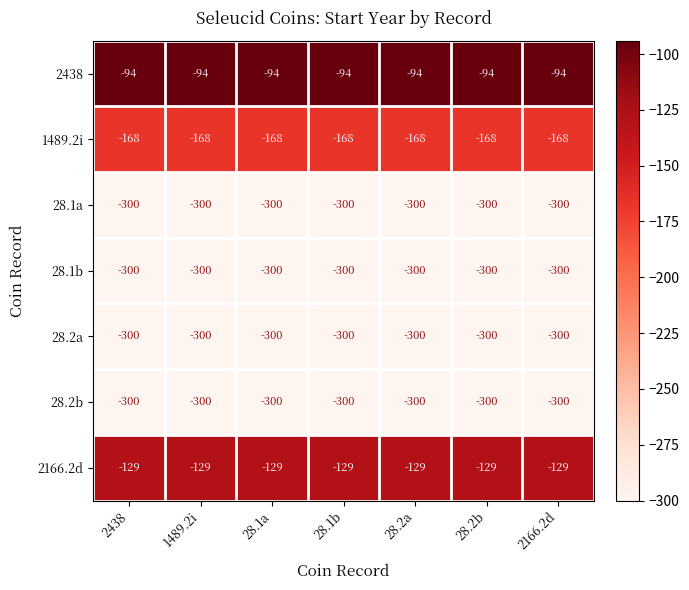

Which series has the largest total across all categories?

2438